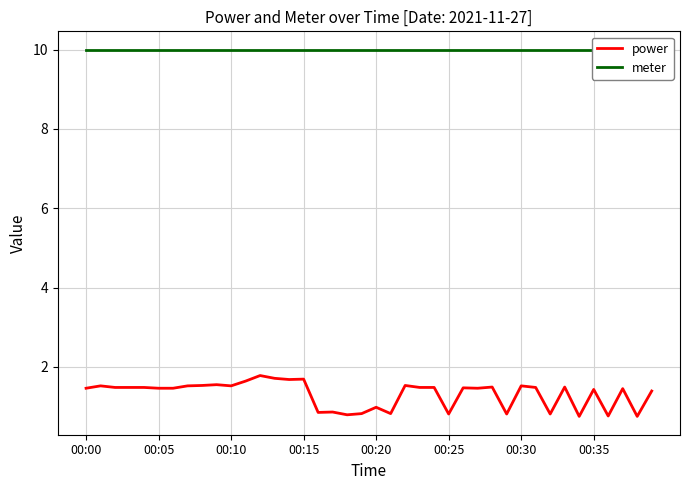

True or false: power and meter cross at least once.

False